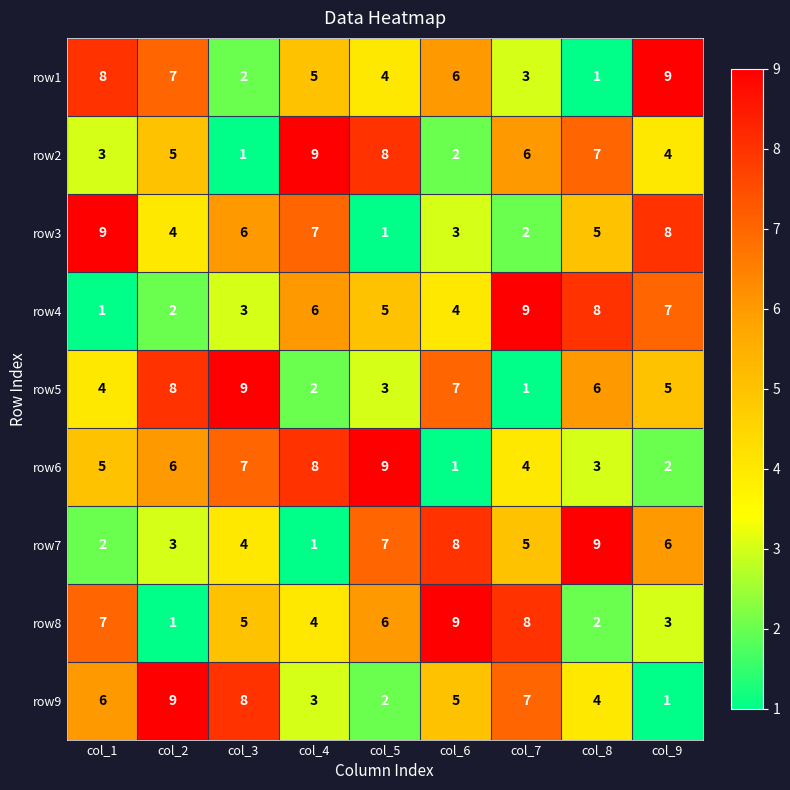

What is the maximum value for row1?

9